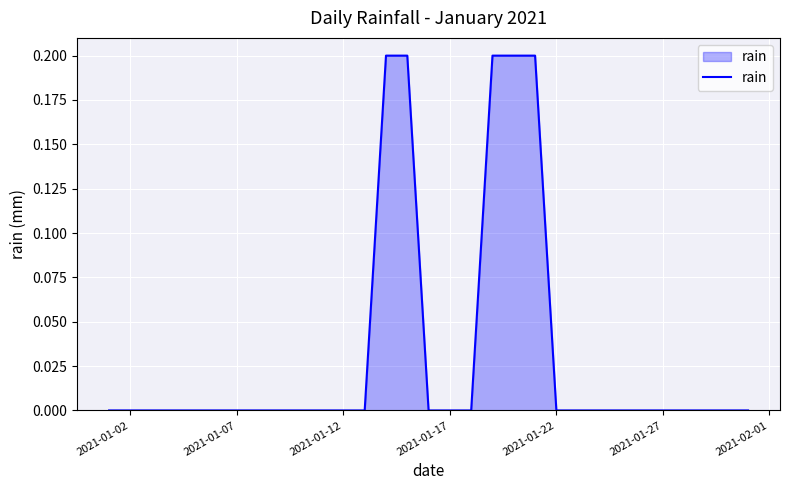

True or false: the data shows 0.1 at 2021-01-22.

False